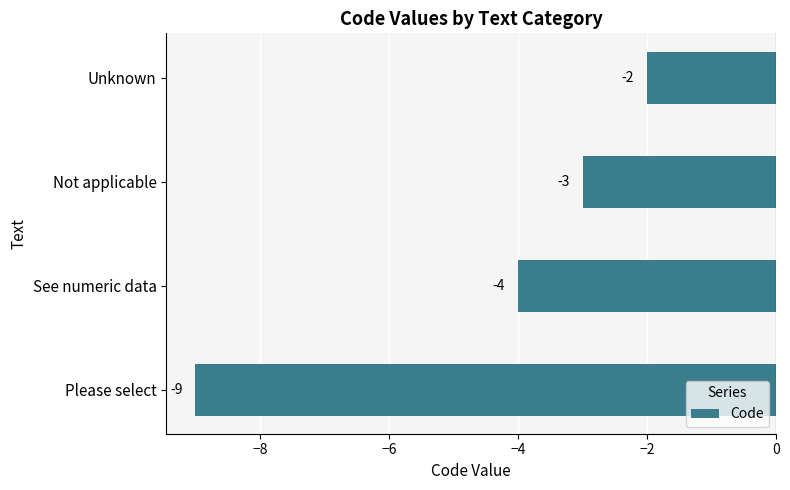

Reading bottom to top, transcribe all the data shown in this chart.

Please select=-9	See numeric data=-4	Not applicable=-3	Unknown=-2